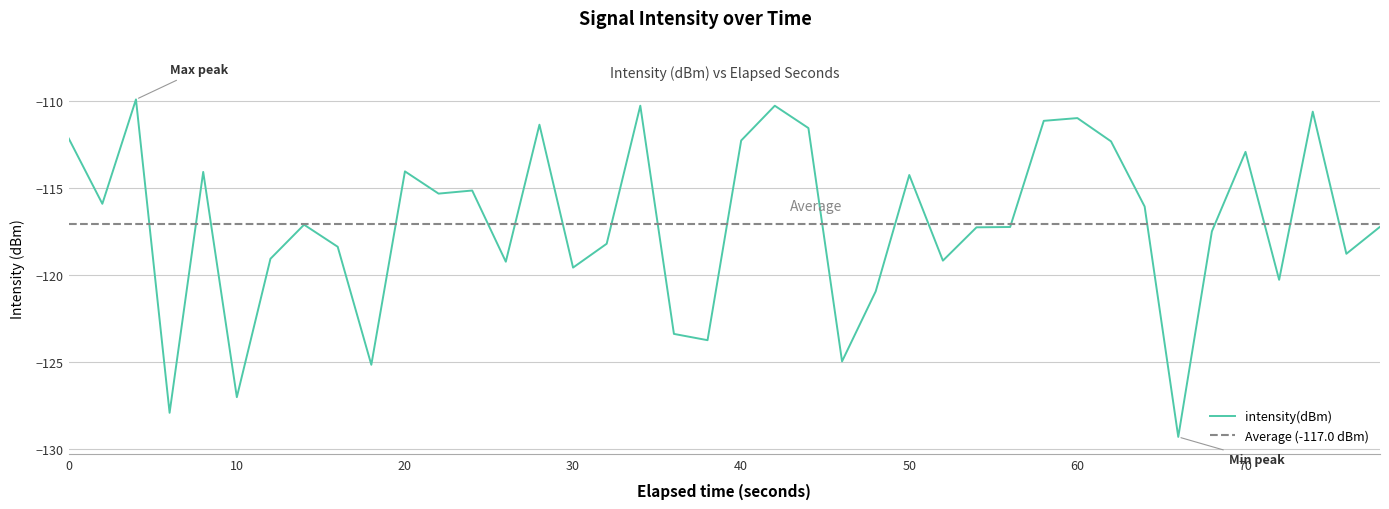

What is the value of the 23rd point from the left?

-111.5